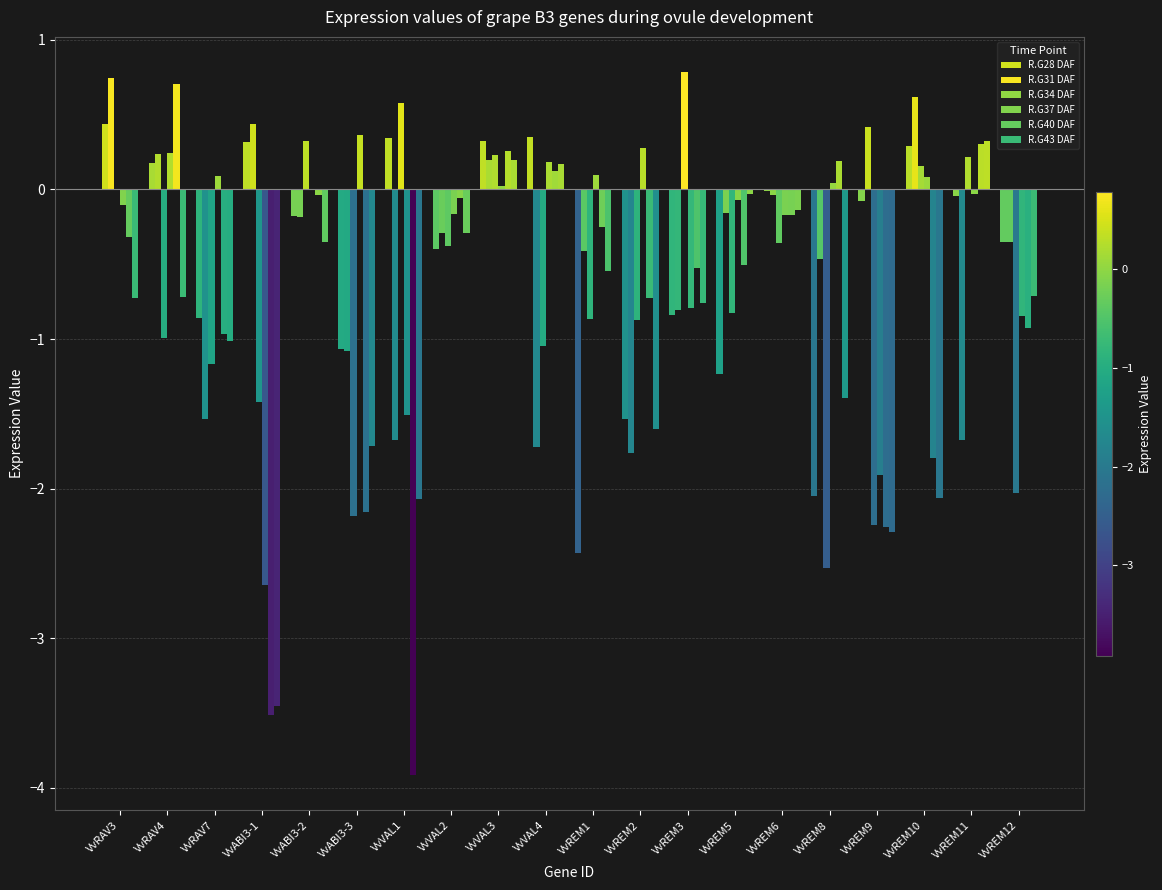

The value of R.G31 DAF at VvRAV4 is 0.4. True or false?

False